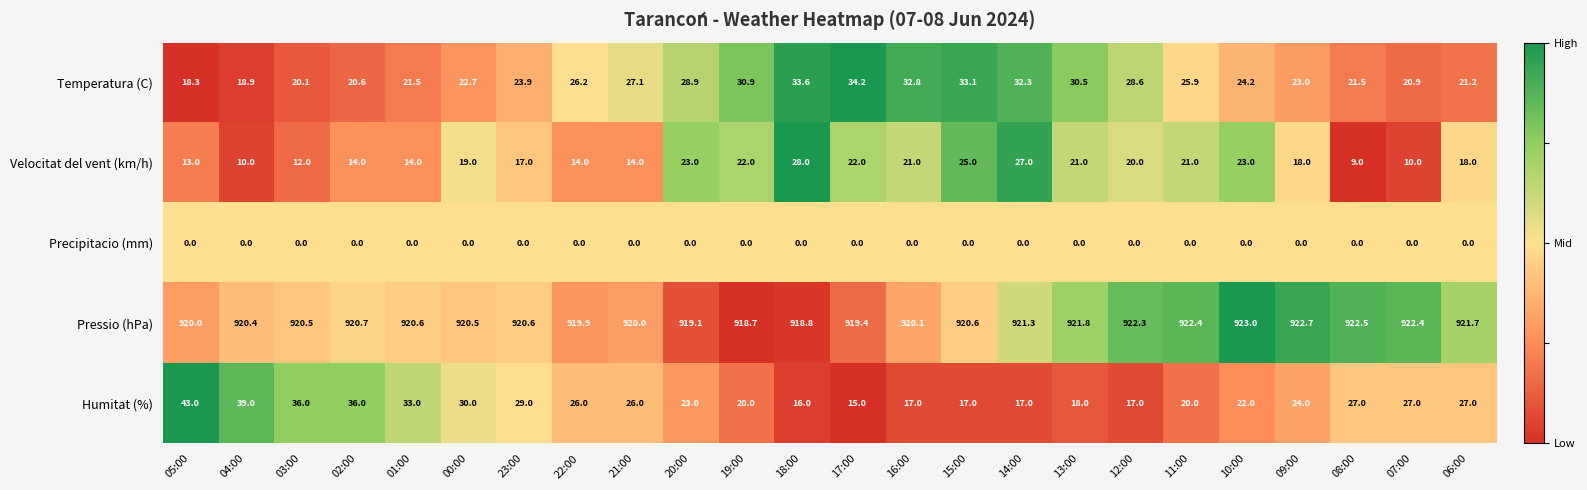

What is the average value of the Velocitat del vent (km/h) series?

18.1